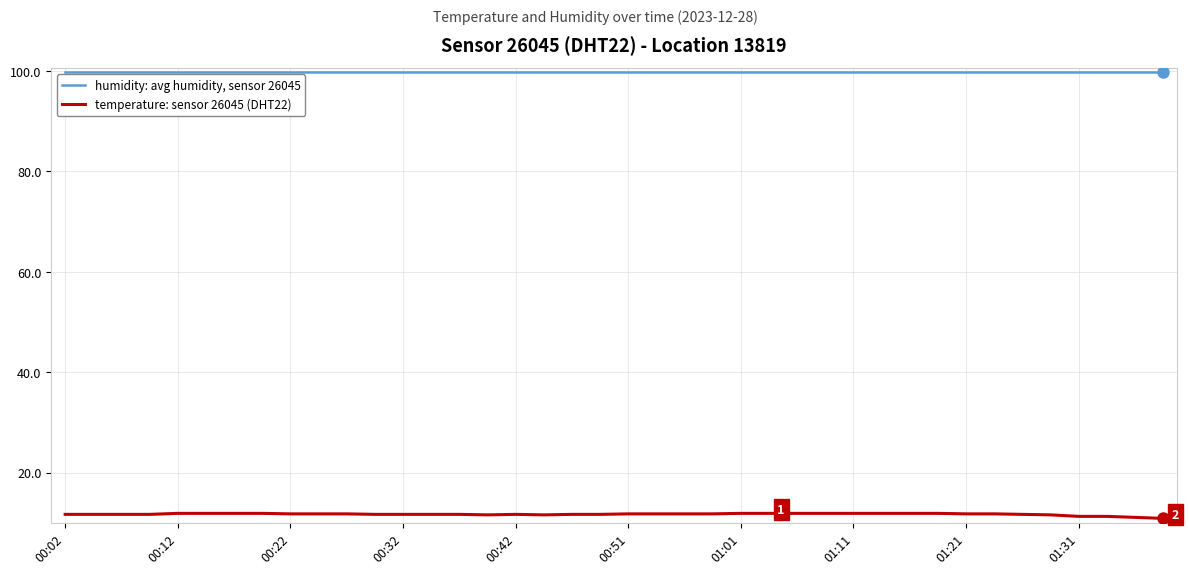

What is the lowest value of the temperature: sensor 26045 (DHT22) series?

10.9